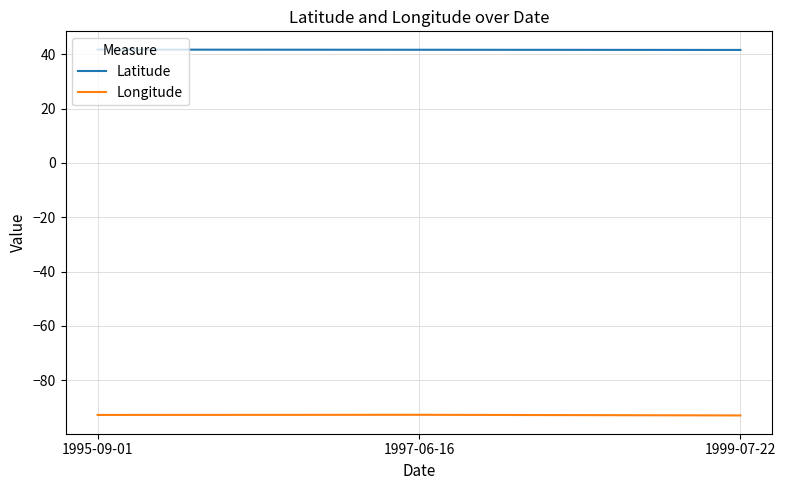

What is the lowest value of the Longitude series?

-93.0